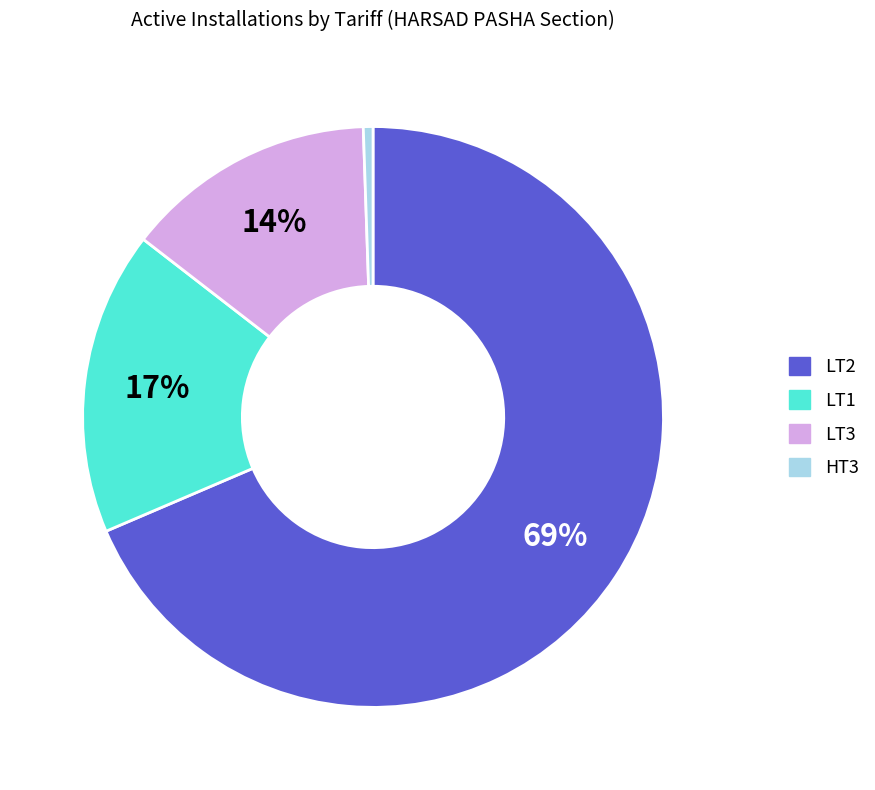

Is there a majority slice in this chart?

Yes